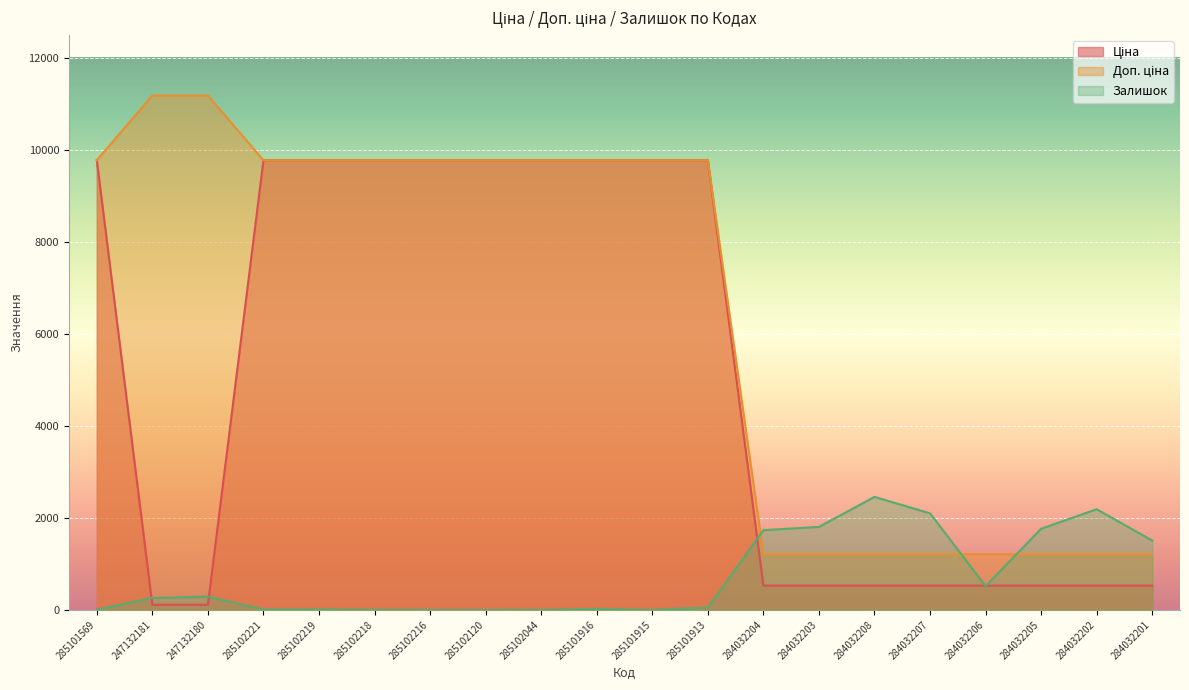

Where does the Доп. ціна series first go above 9775?

285101569